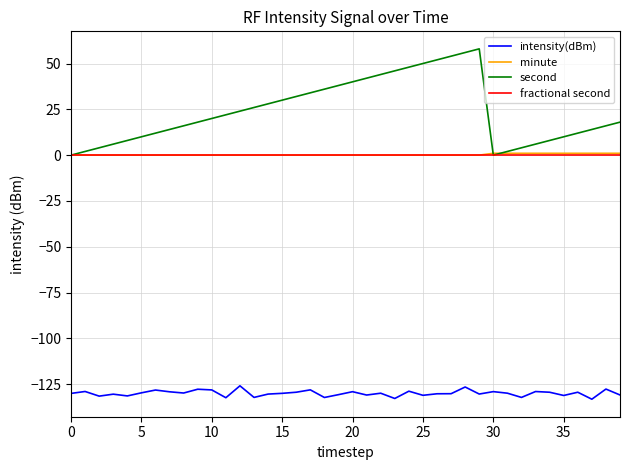

What is the smallest value displayed?

-133.2